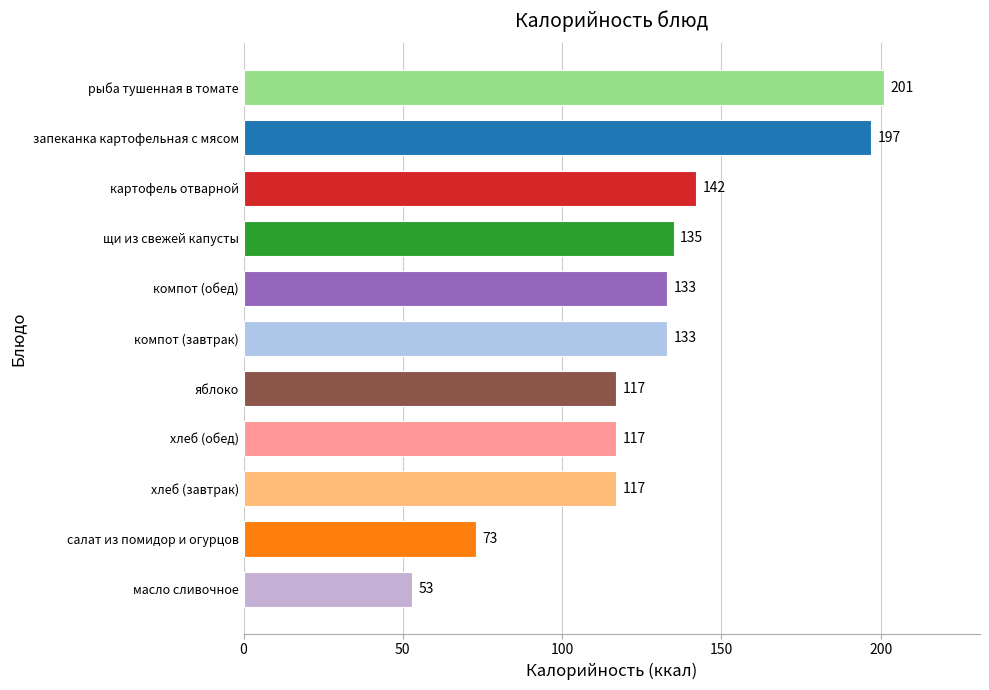

Does the chart contain any negative values?

No